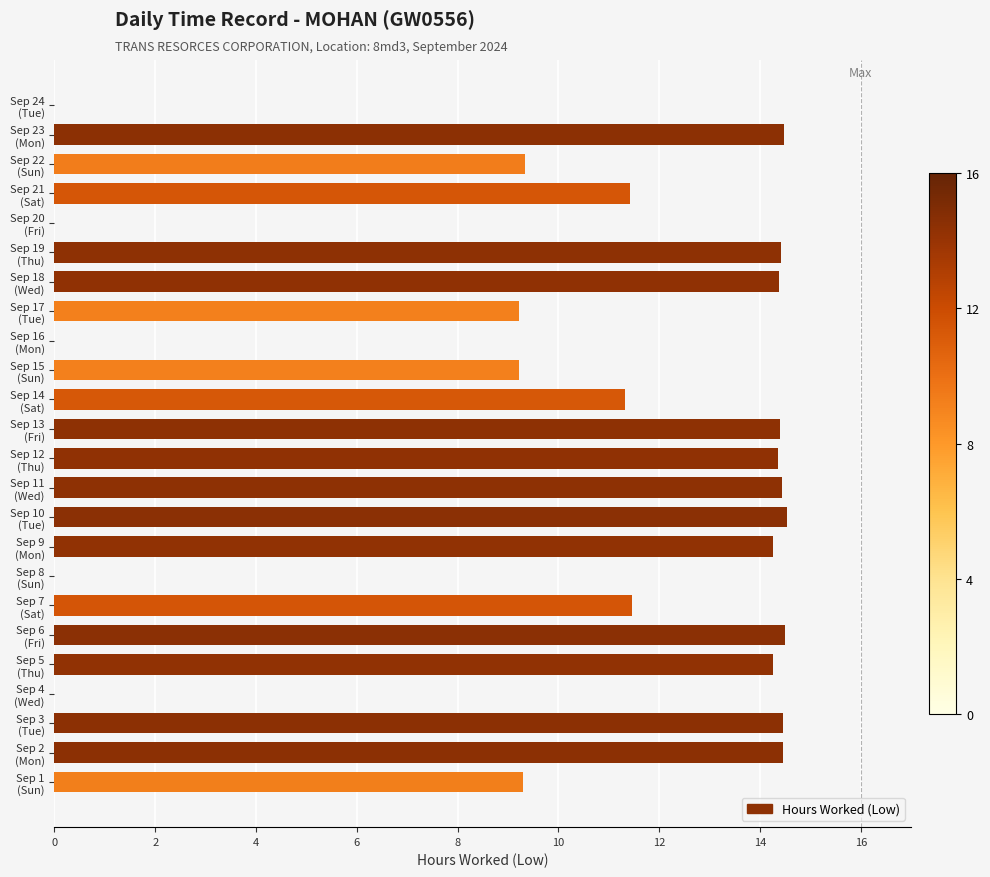

What is the maximum value shown in the chart?

14.5